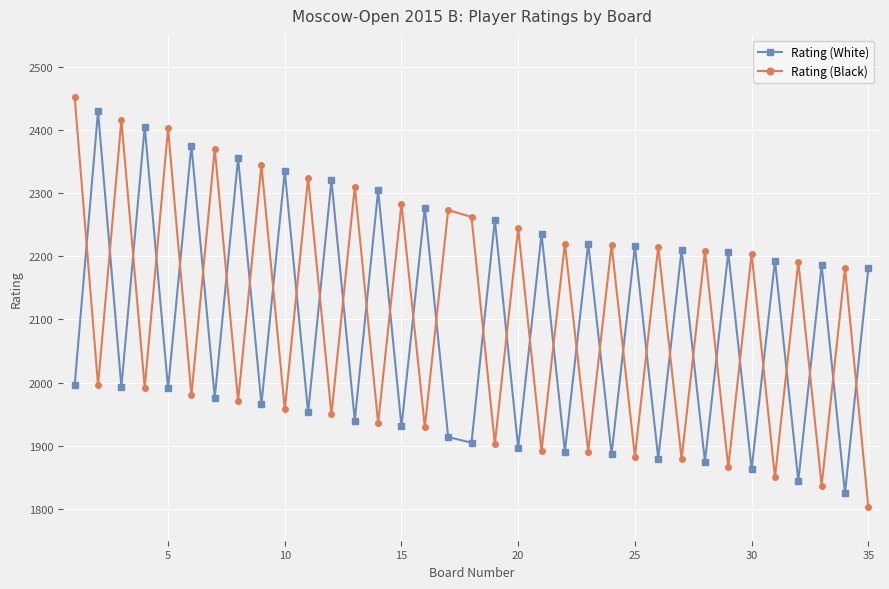

How many intersections are there between Rating (Black) and Rating (White)?

33